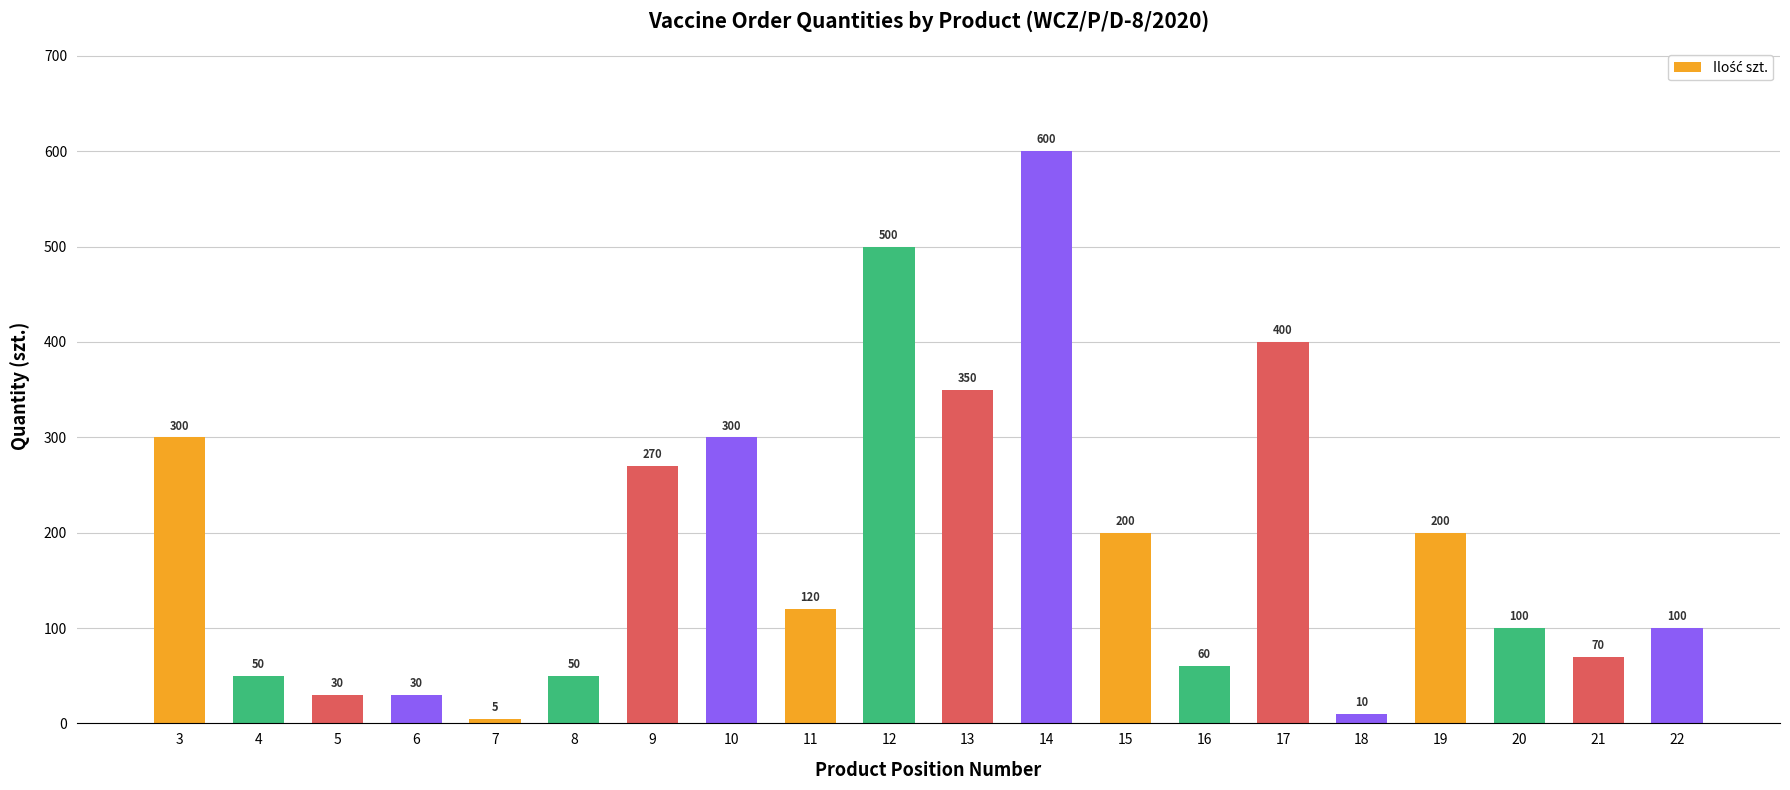

At which label does the data first exceed 120?

3